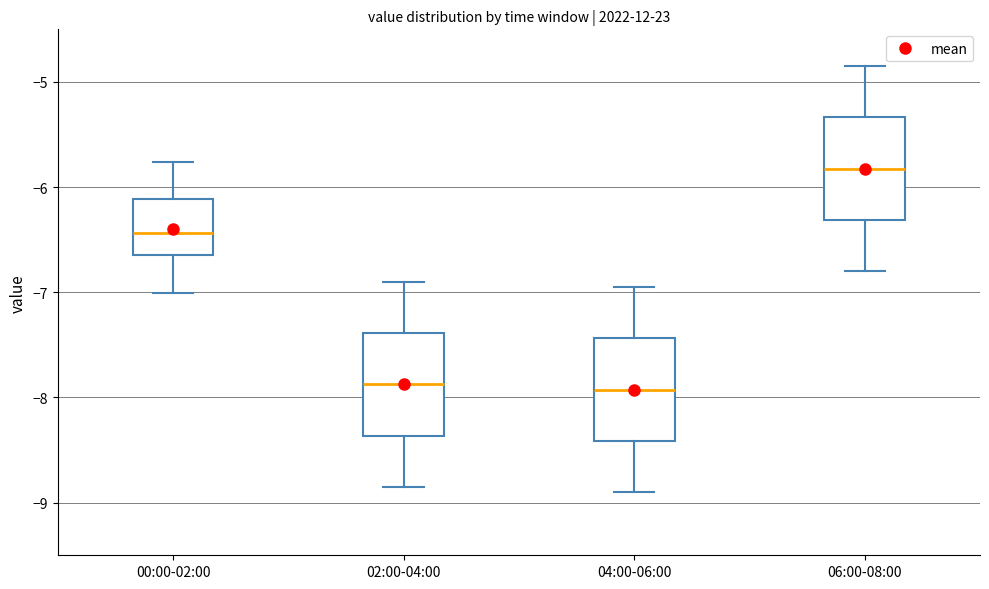

Which box's median line is the highest?

06:00-08:00